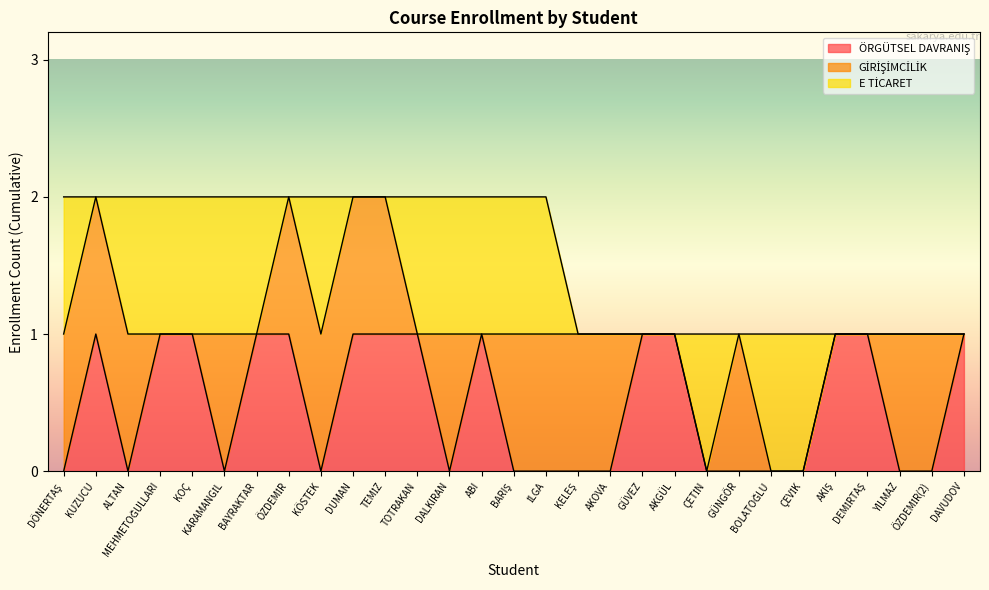

Between which two adjacent categories do E TİCARET and ÖRGÜTSEL DAVRANIŞ first intersect?

DÖNERTAŞ and KUZUCU